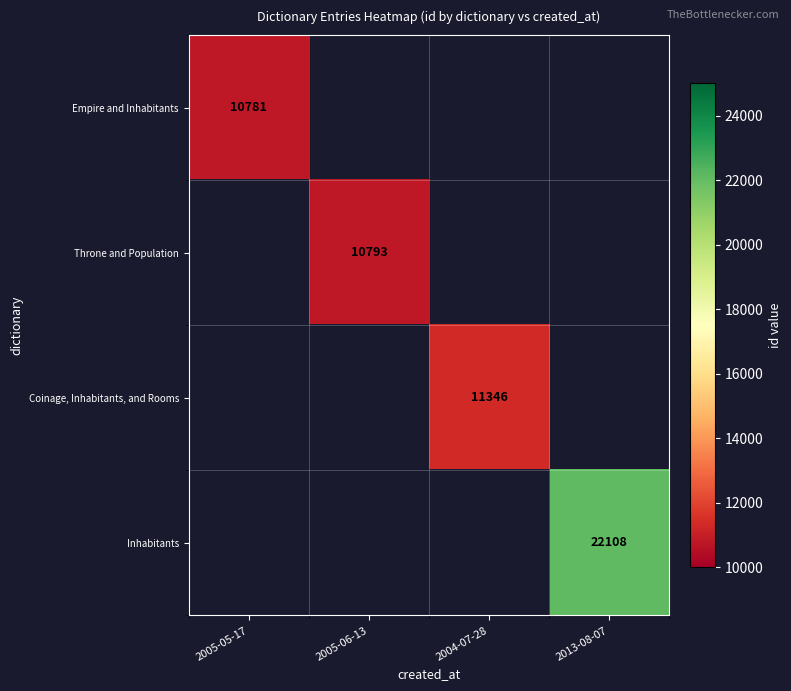

Is it true that Inhabitants equals 37997 at 2013-08-07?

False